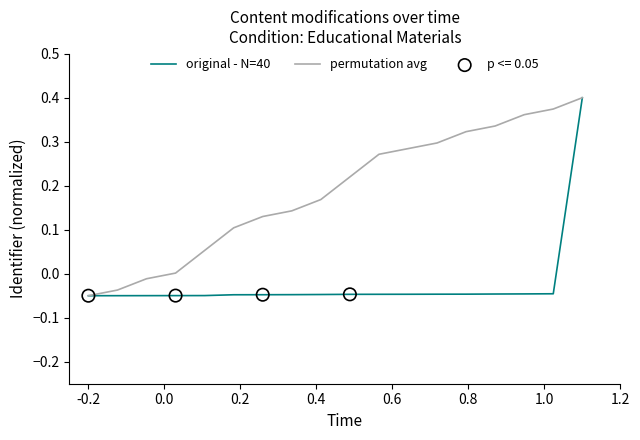

Is this an area chart (filled region under the line)?

No